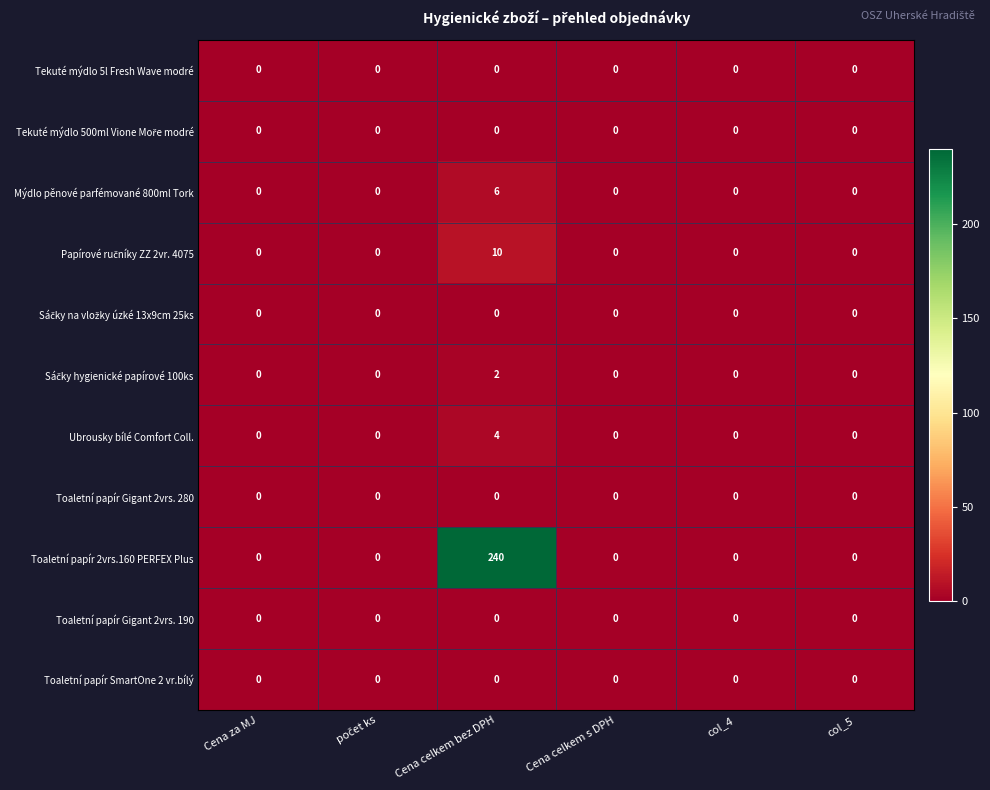

What is the sum of all Mýdlo pěnové parfémované 800ml Tork values?

6